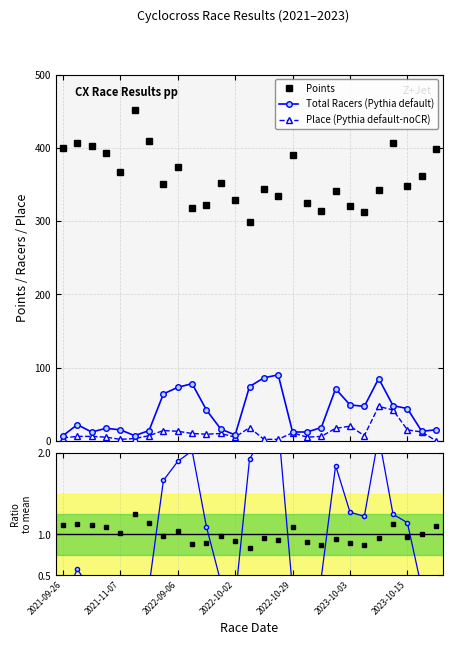

True or false: Racers ratio and Points cross at least once.

False